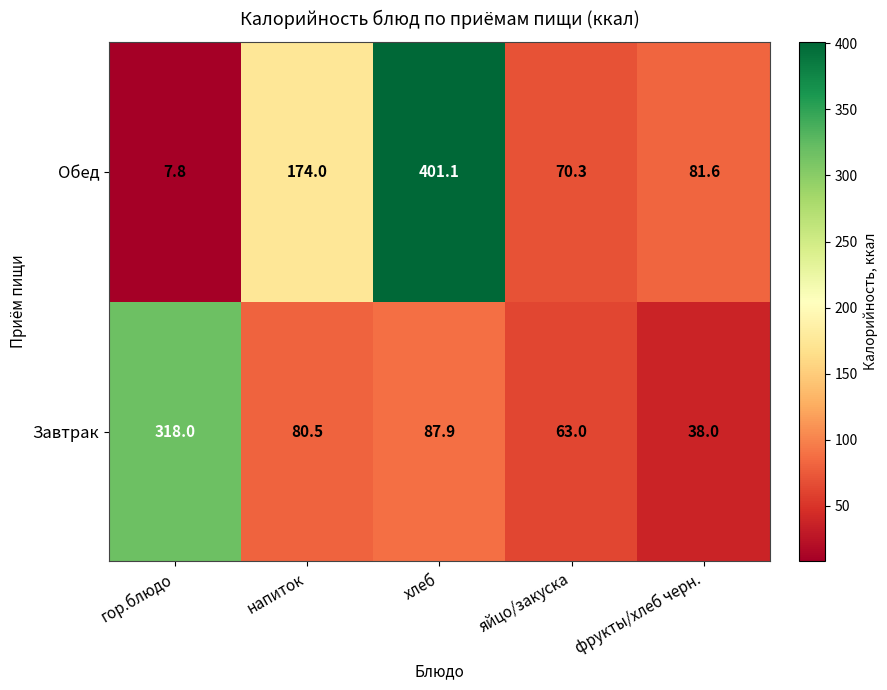

Which series has the largest range (max minus min)?

Обед